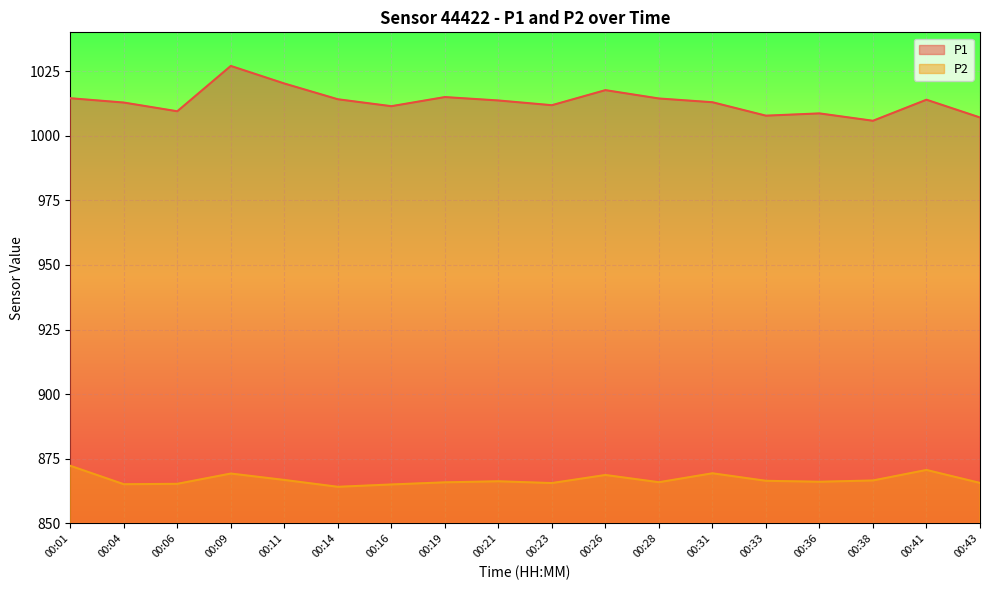

True or false: P2 and P1 intersect in this chart.

False